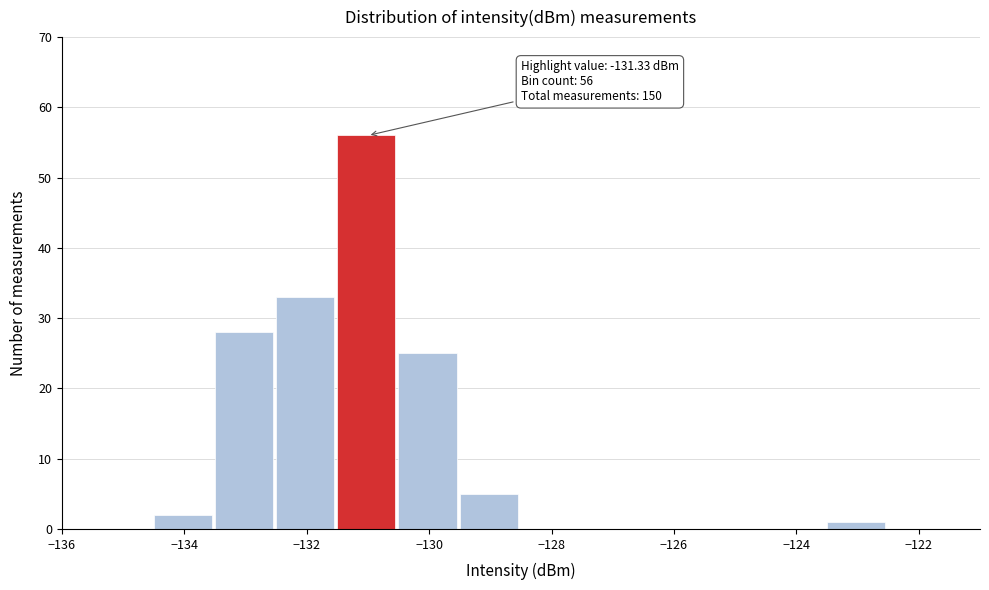

Over which range of the x-axis is the bar tallest?

-131.5 to -130.5